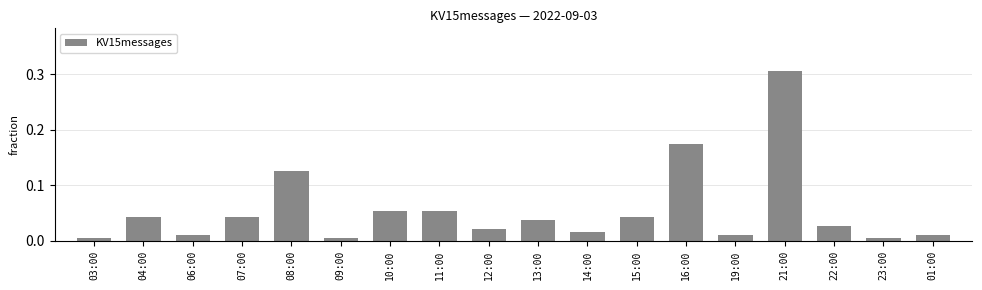

Which category has the highest value across all series?

21:00